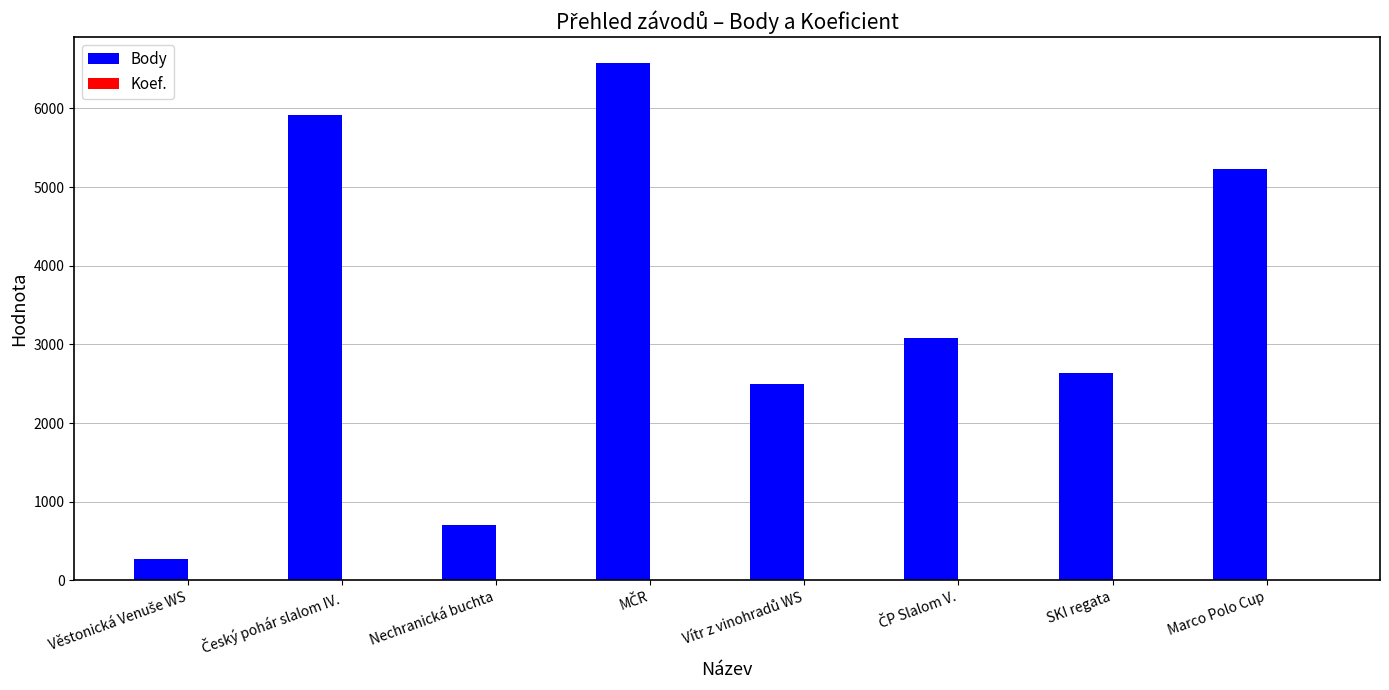

What is the greatest value displayed?

6578